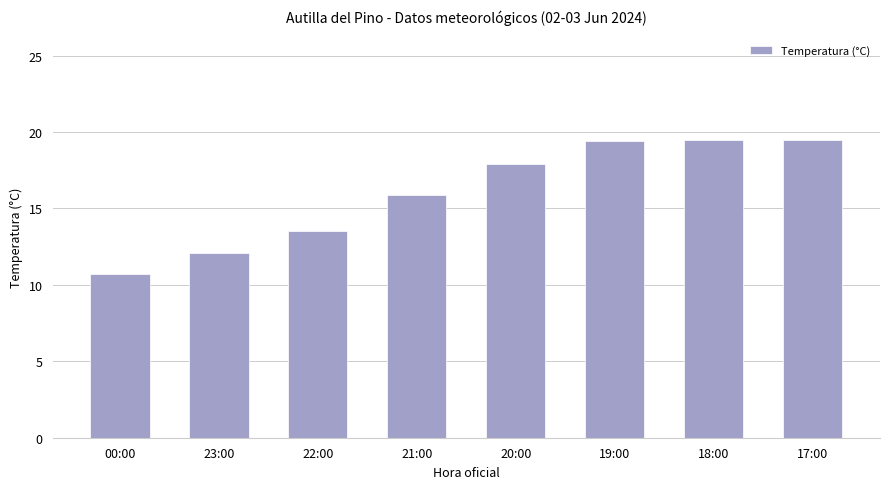

The chart shows a value of 15.9 at 21:00. True or false?

True